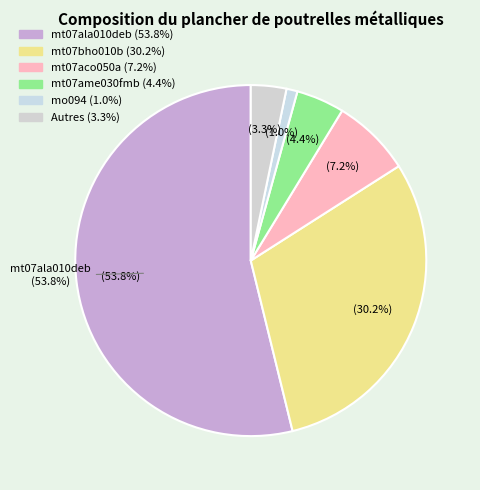

How much of the chart is everything except mo094?

99.0%